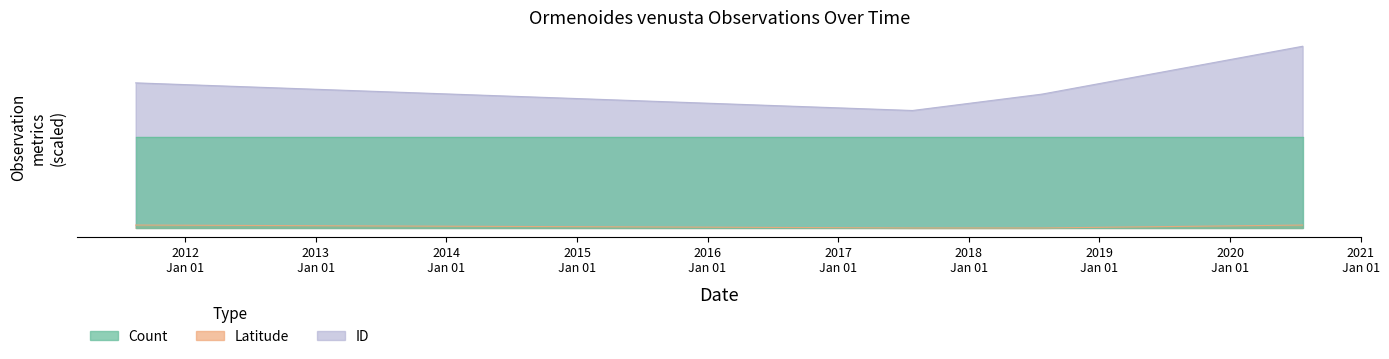

True or false: ID and Latitude cross at least once.

False